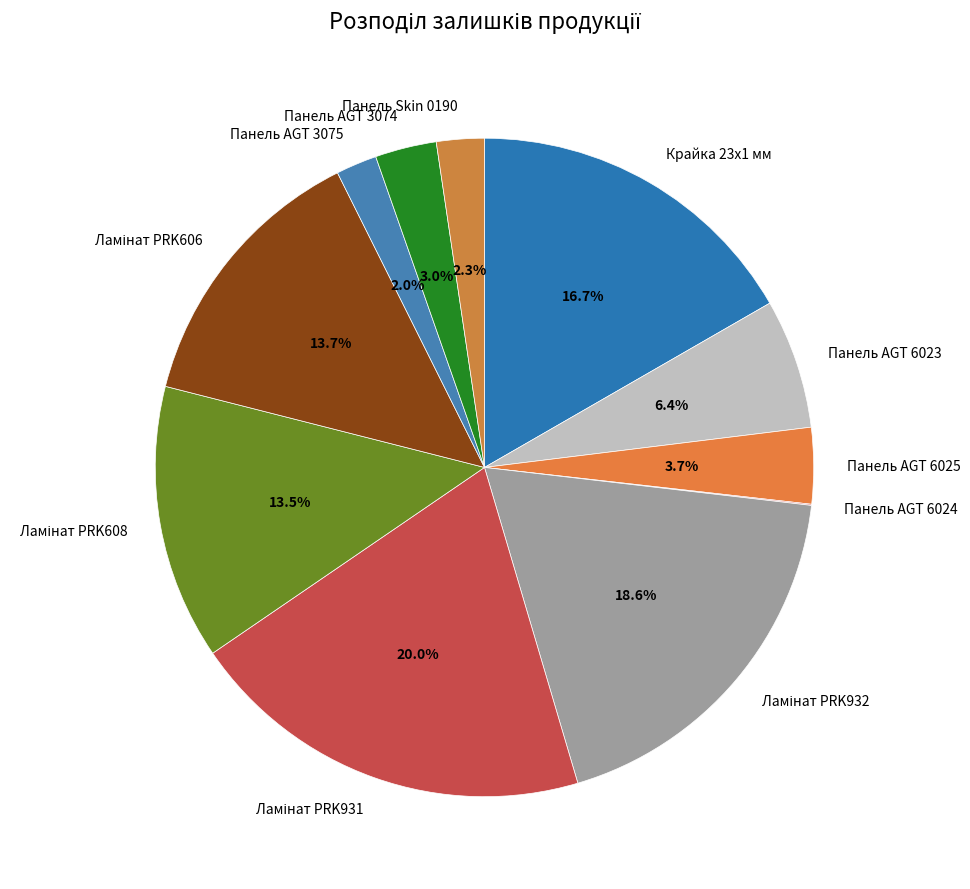

Is there a majority slice in this chart?

No